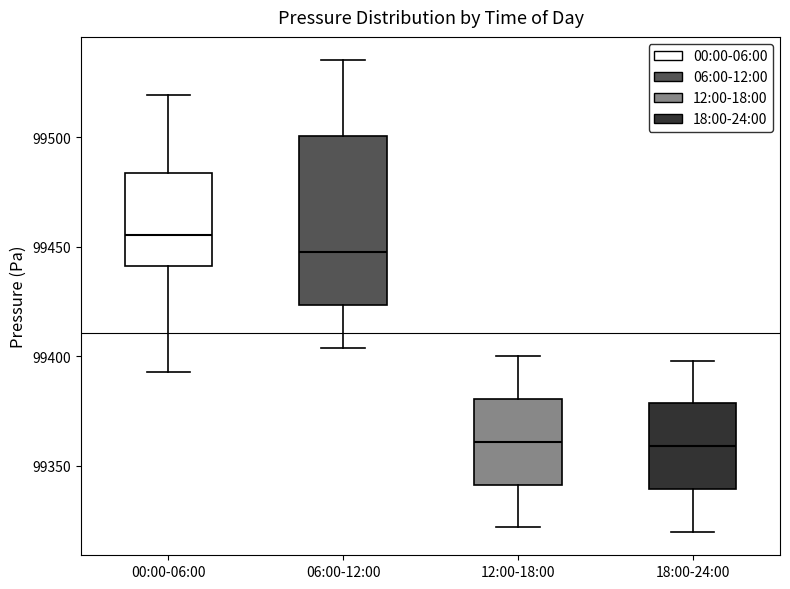

Reading left to right, read every box against the y-axis: the position of its median line, the range the box covers, and the ends of its whiskers. The values are not printed on the chart, so give them approximately, as read against the axis.

00:00-06:00: median 99455, box 99440 to 99485, whiskers 99395 to 99520
06:00-12:00: median 99450, box 99425 to 99500, whiskers 99405 to 99535
12:00-18:00: median 99360, box 99340 to 99380, whiskers 99320 to 99400
18:00-24:00: median 99360, box 99340 to 99380, whiskers 99320 to 99400